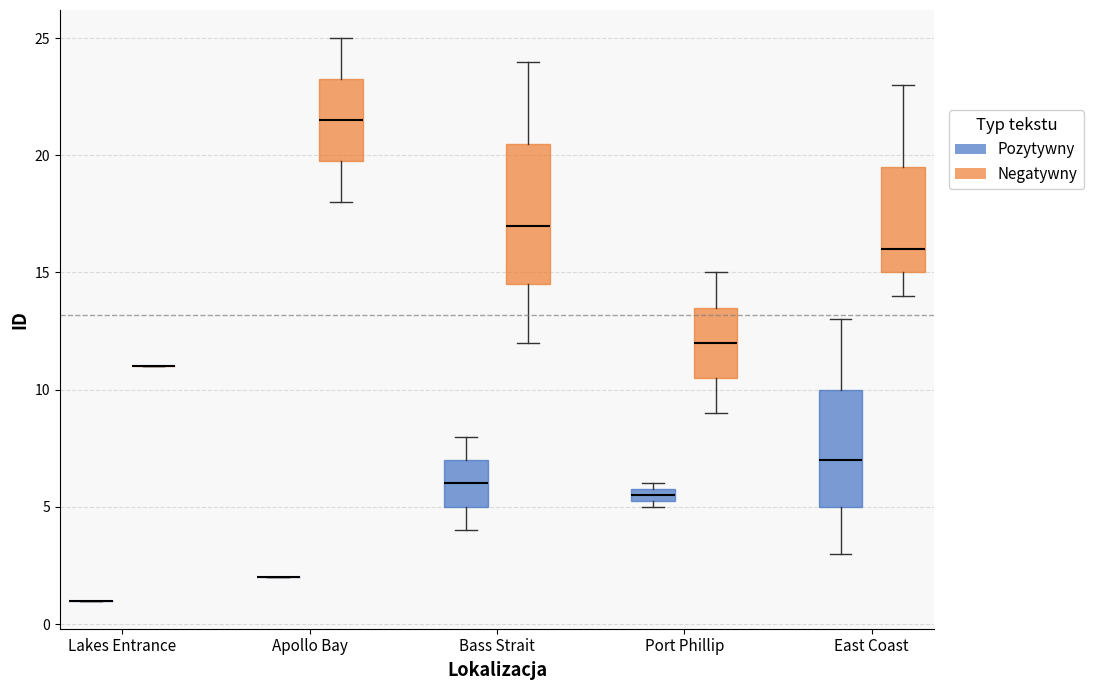

Which box is the tallest, from its lower edge to its upper edge?

Bass Strait (Negatywny)